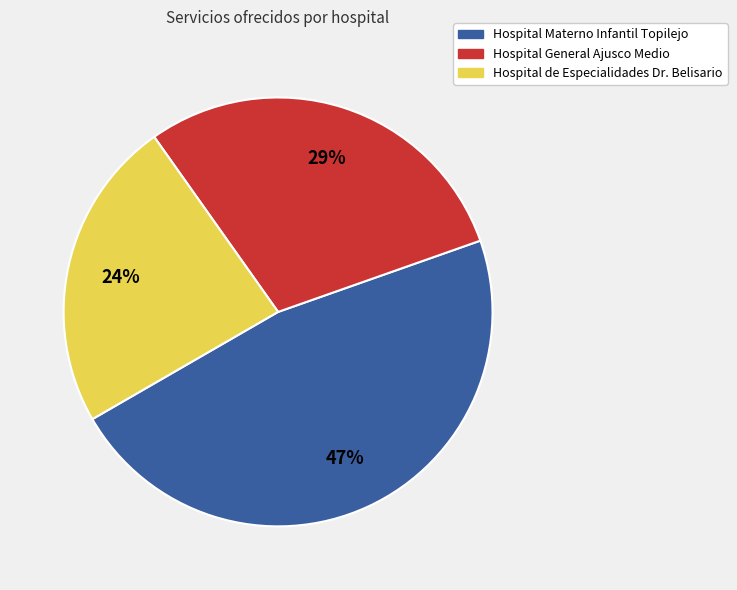

What is the largest slice in the pie chart?

Hospital Materno Infantil Topilejo